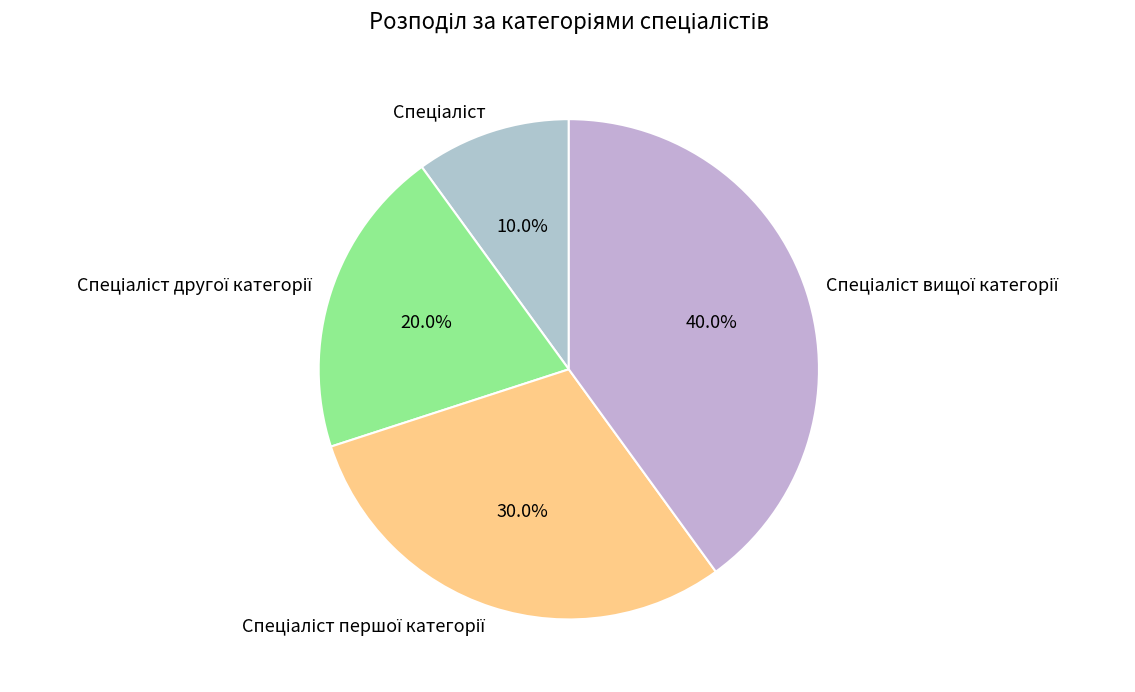

Is there any slice that represents more than half of the pie?

No